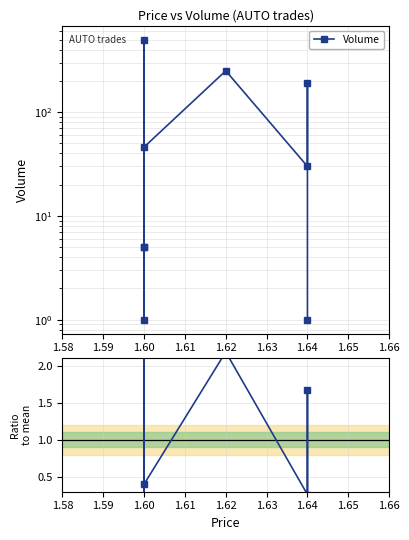

Which category has the highest value in the Volume series?

1.60